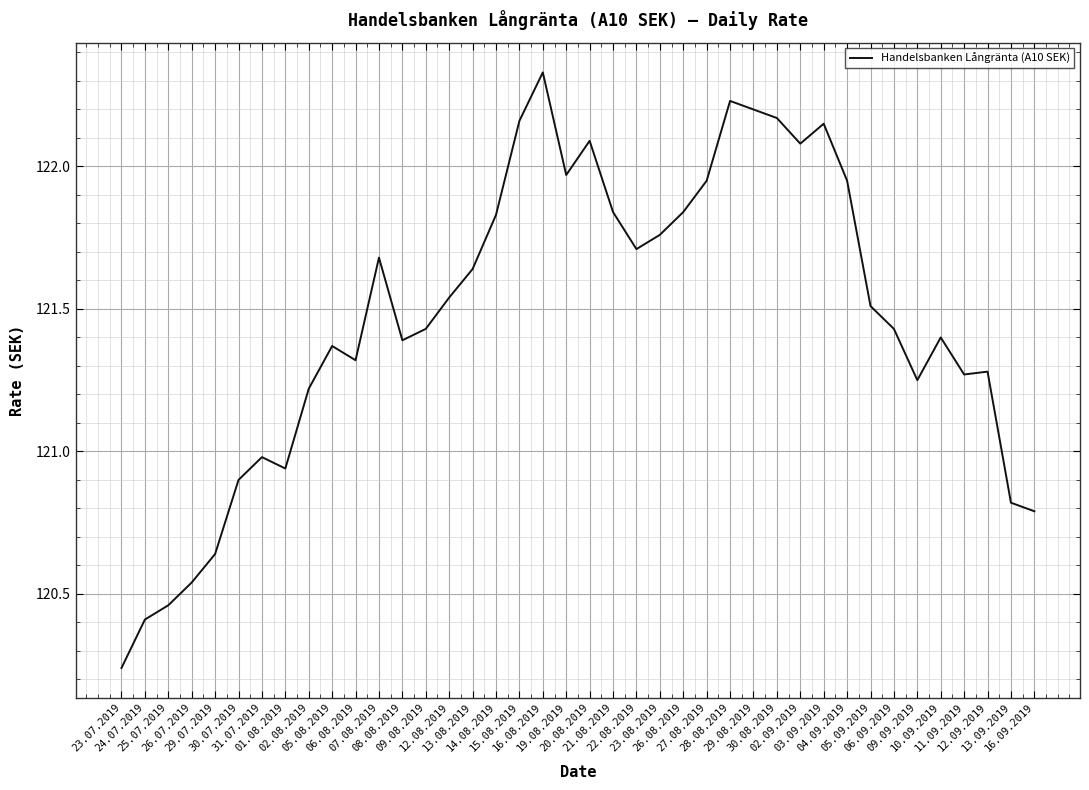

What value does the data have at 29.07.2019?

120.6